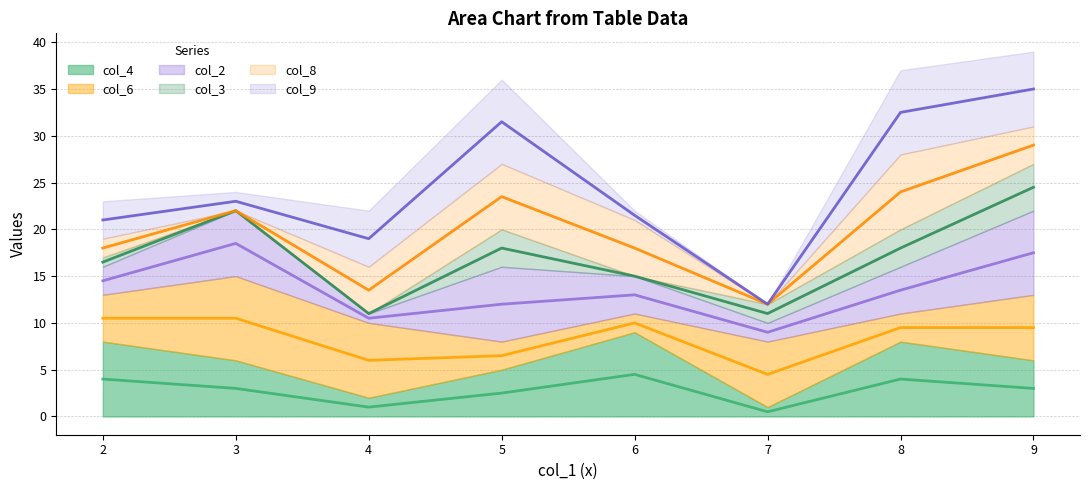

Does the chart have visible grid lines?

Yes